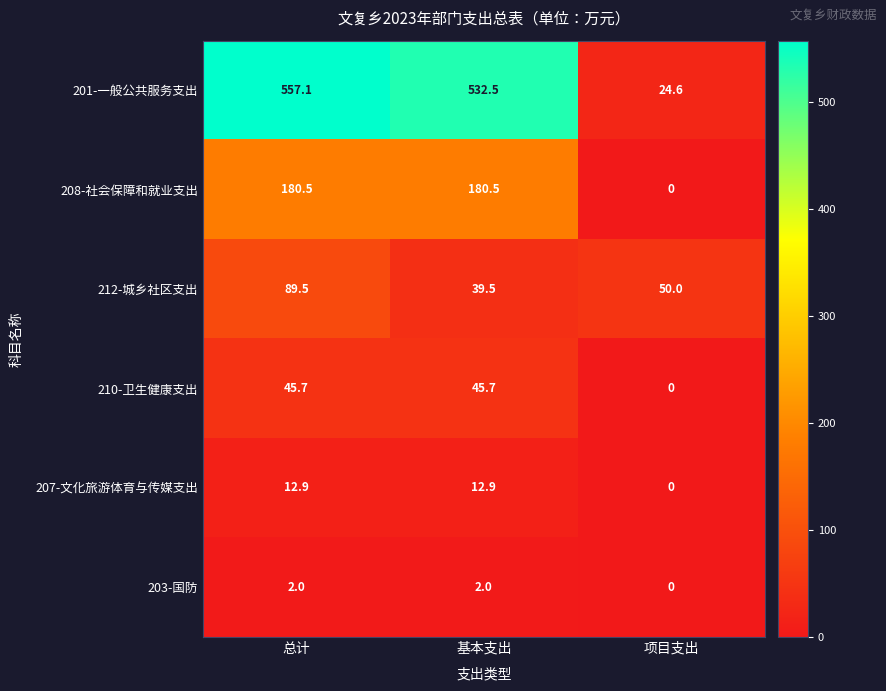

Is it true that 203-国防 equals 2.0 at 基本支出?

True